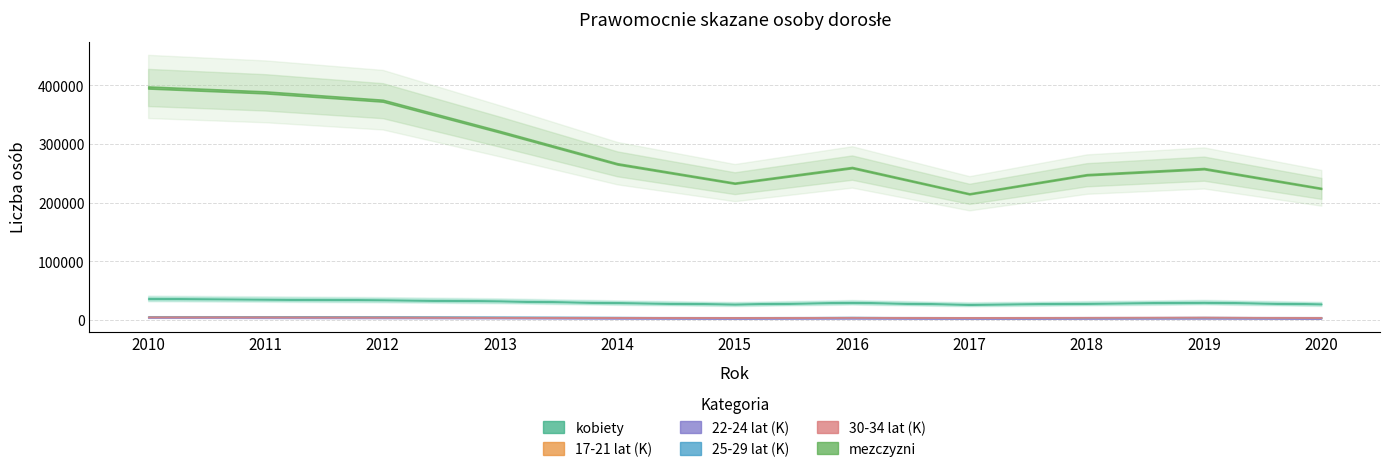

Which category has the lowest value across all series?

2017